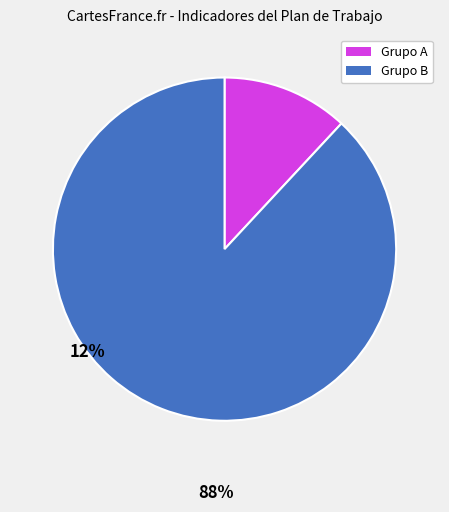

Is there any slice that represents more than half of the pie?

Yes